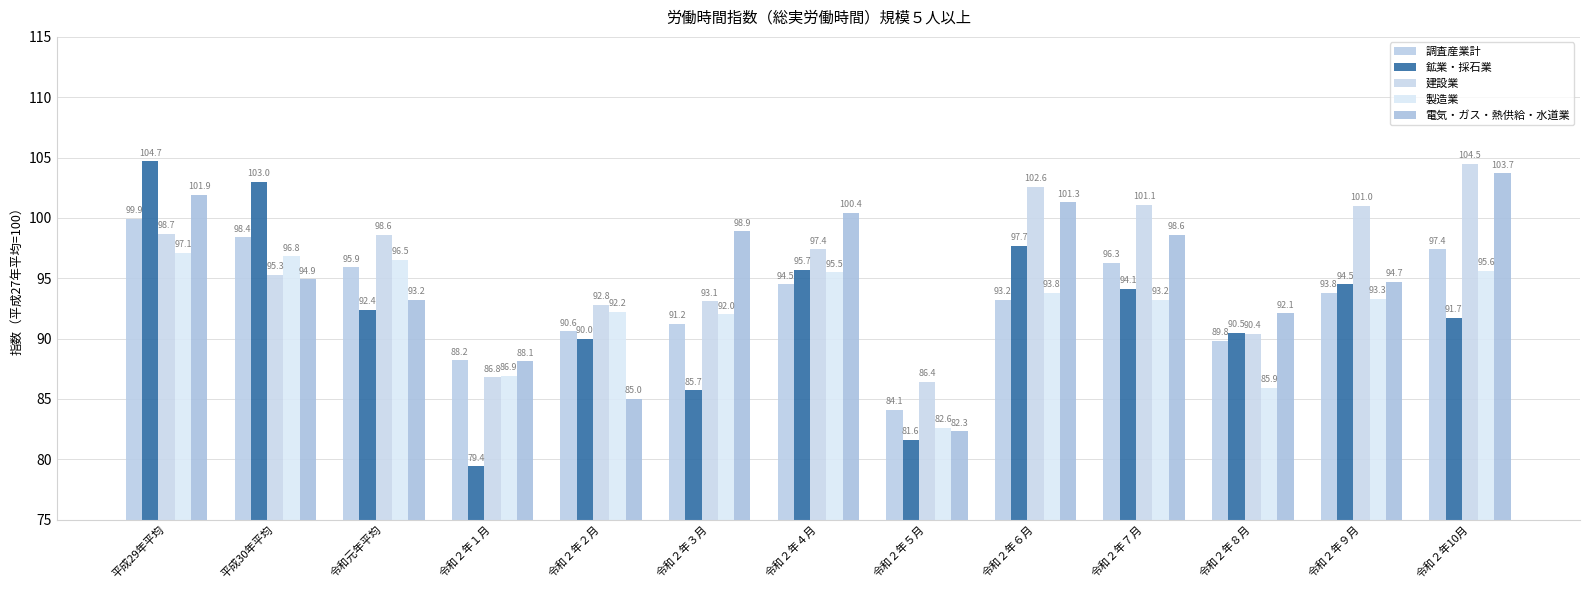

What is the average value of the 電気・ガス・熱供給・水道業 series?

95.0